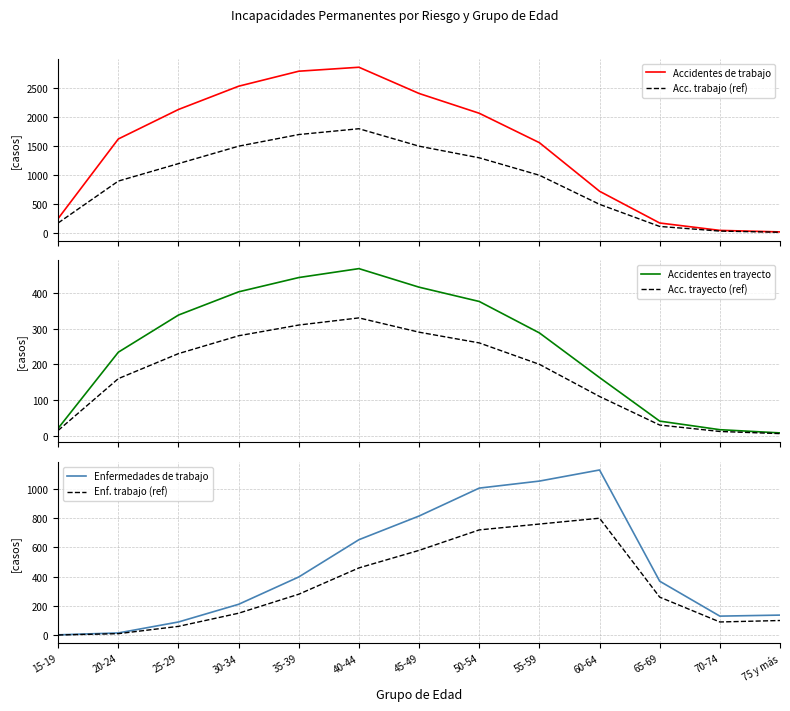

What position from the left is 55-59?

9